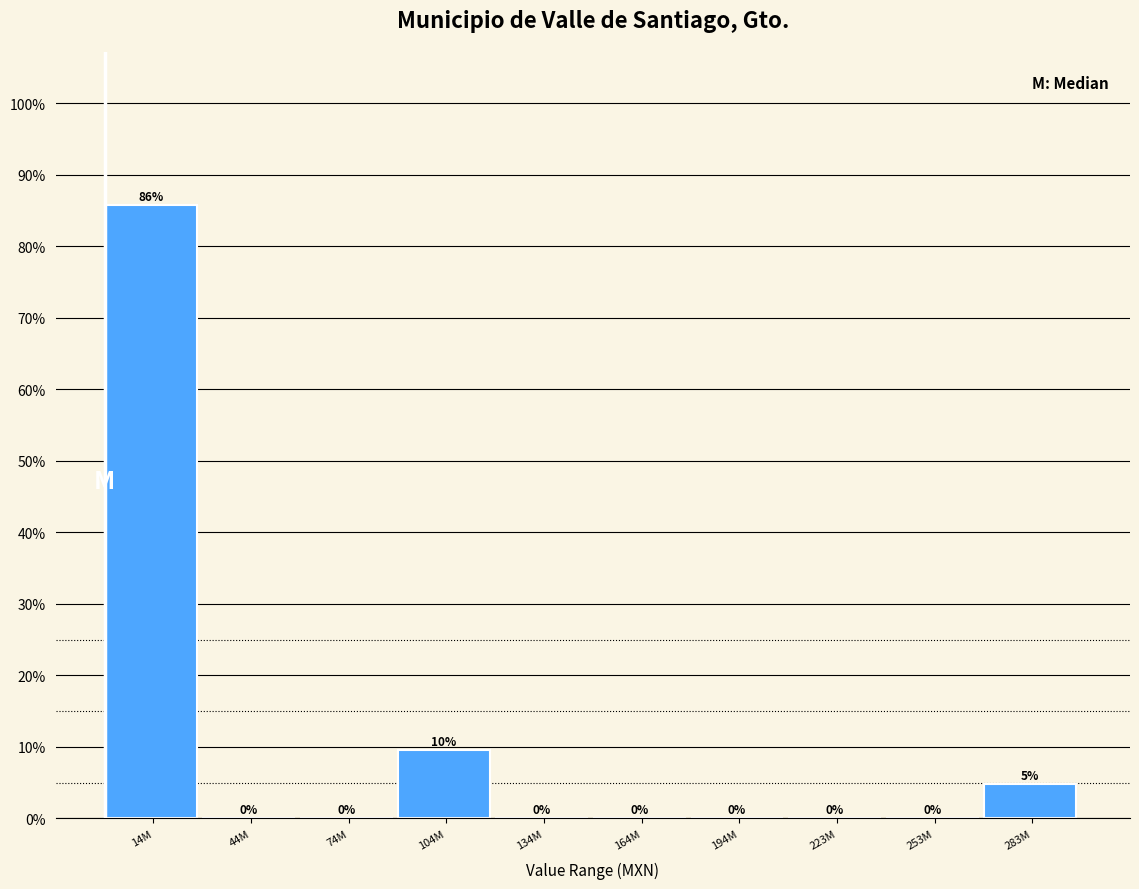

Which category has the highest value across all series?

14M